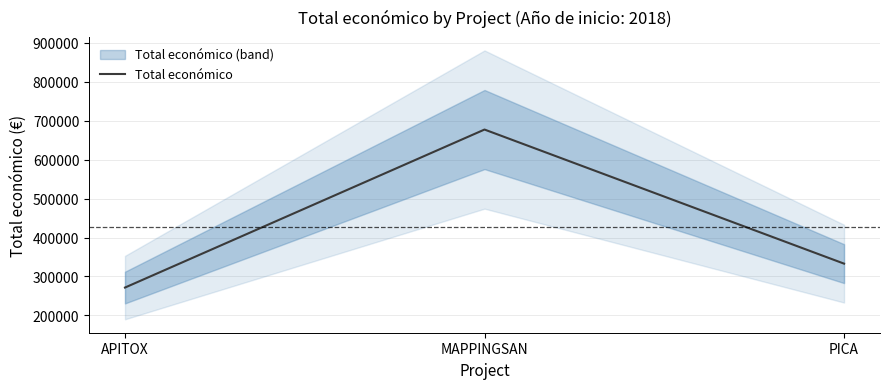

Reading right to left, transcribe all the data shown in this chart.

PICA=333001	MAPPINGSAN=677425	APITOX=271552